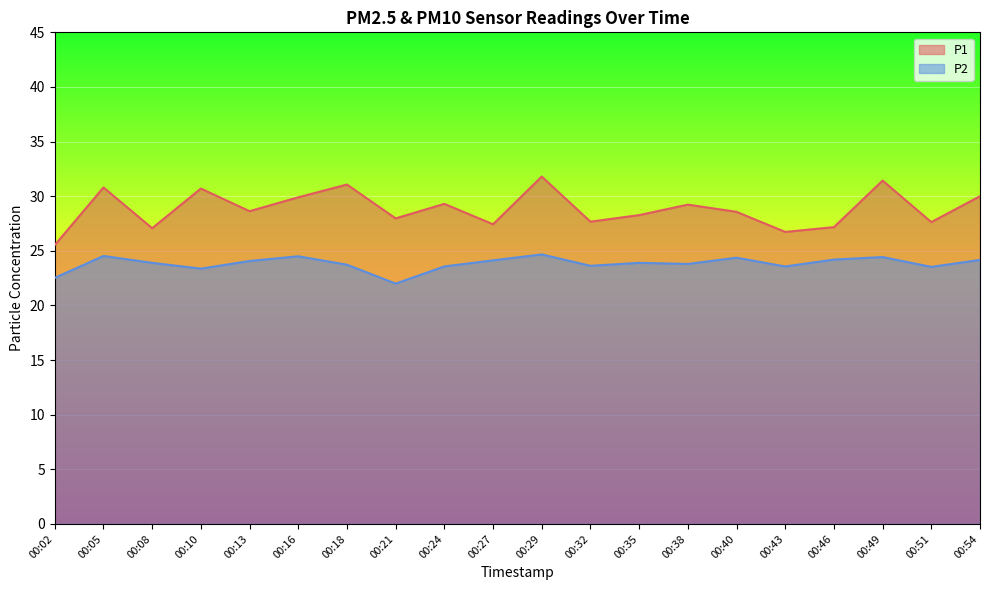

What is the value of the P2 point at the 12th from the left?

23.6